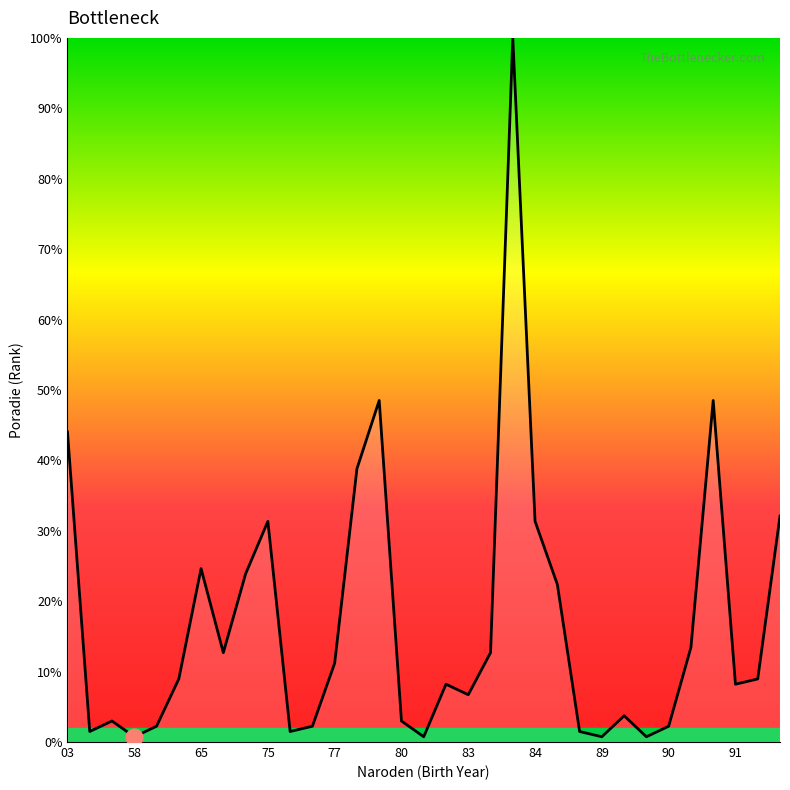

What is the difference between the maximum and minimum values?

99.3